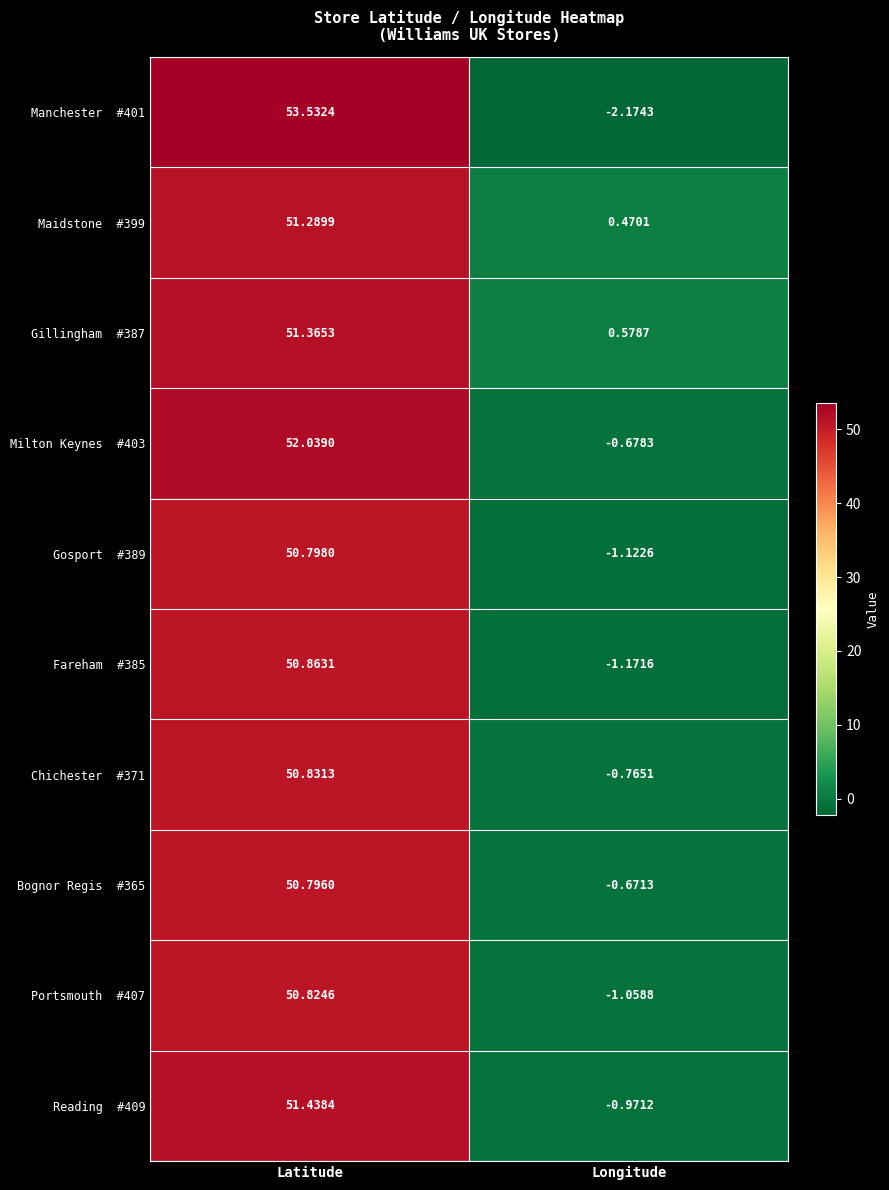

Count the number of data series in this chart.

10